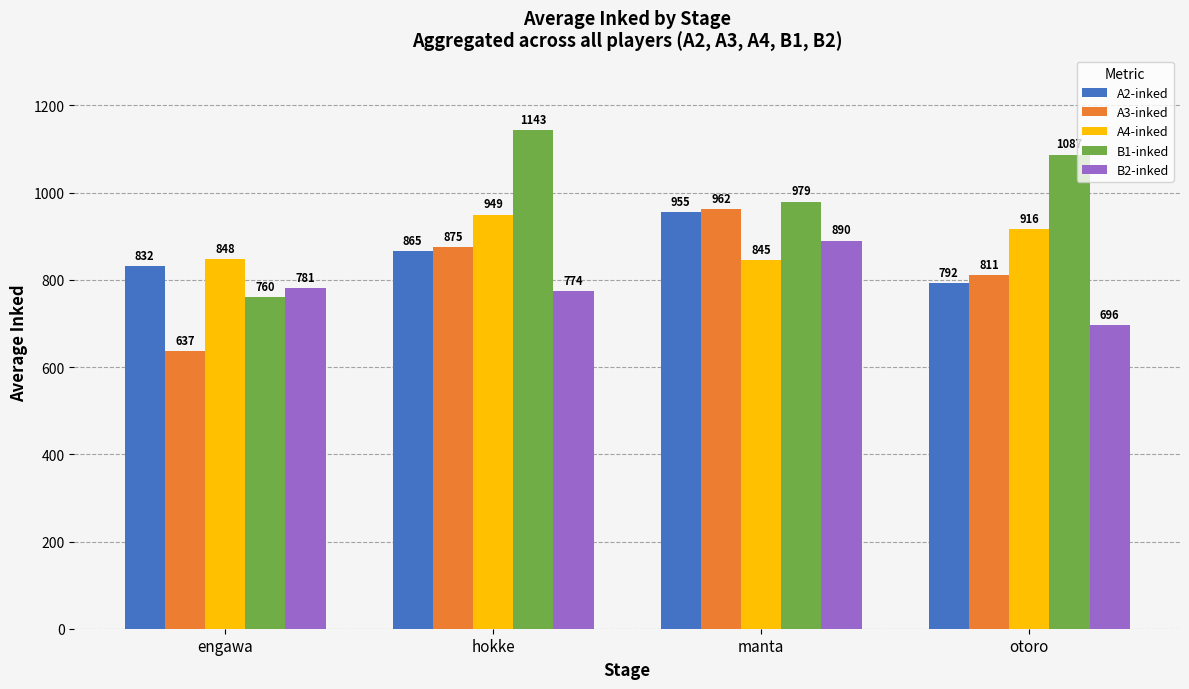

Rank the series by their maximum value, from highest to lowest.

B1-inked, A3-inked, A2-inked, A4-inked, B2-inked